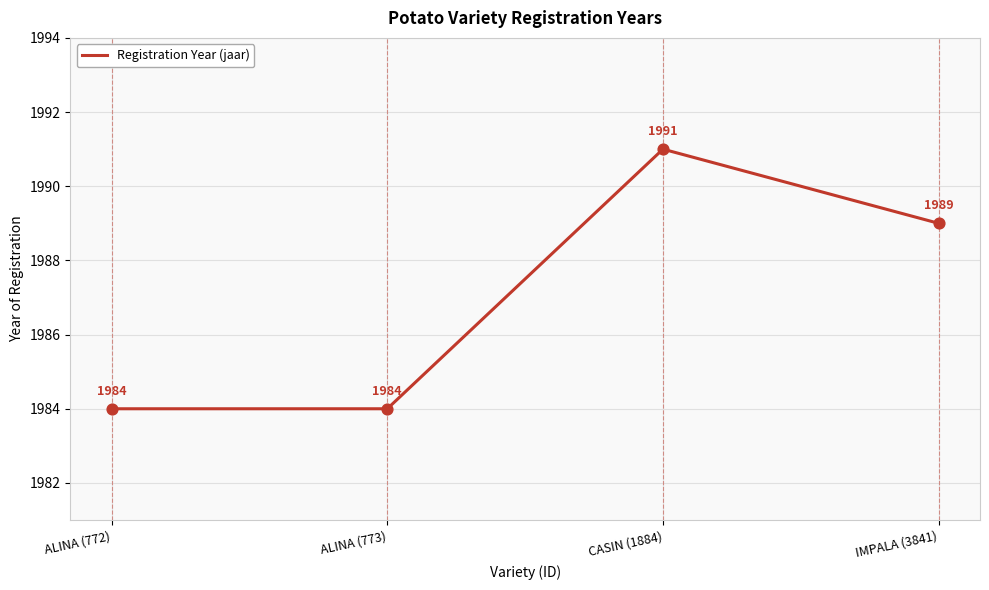

Approximately how many times larger is the value at IMPALA (3841) compared to CASIN (1884)?

1.0